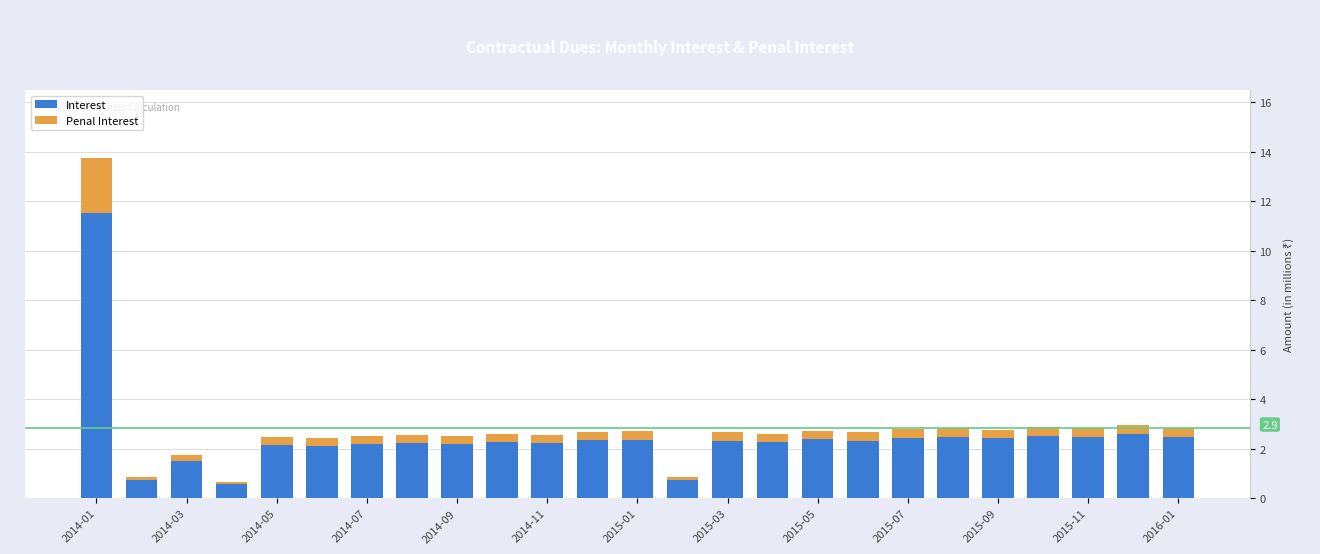

What is the highest value of the Interest series?

11.5